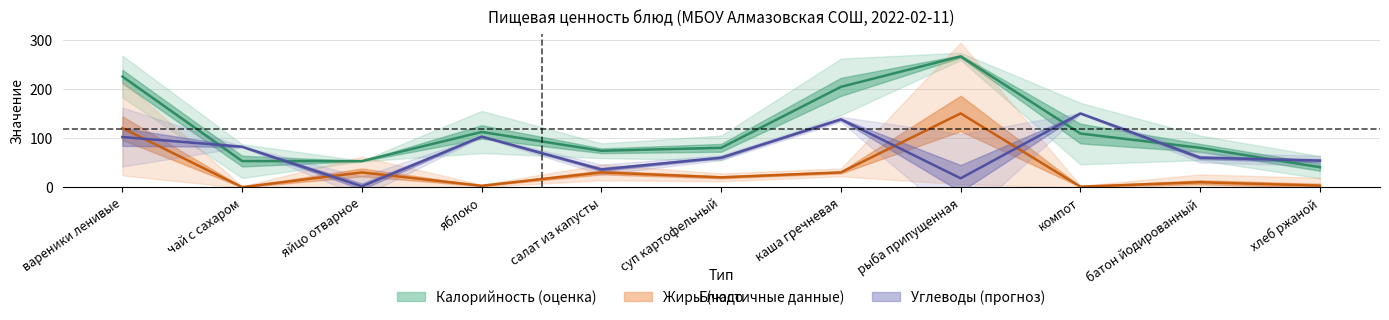

Does the chart display data point markers on the line(s)?

No